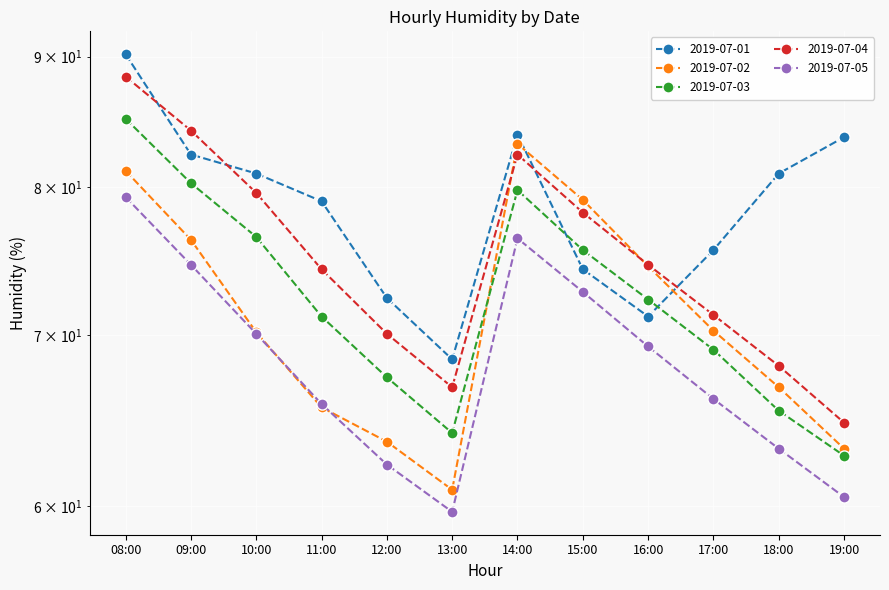

Where is the first local maximum for 2019-07-03?

14:00